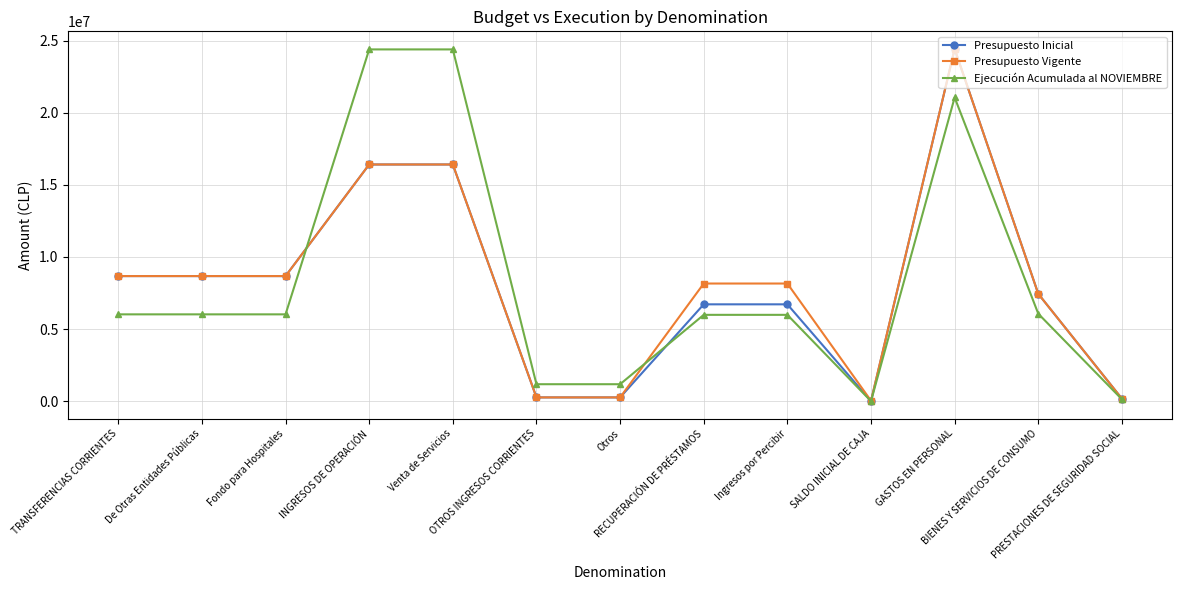

What is the greatest value displayed?

24427231